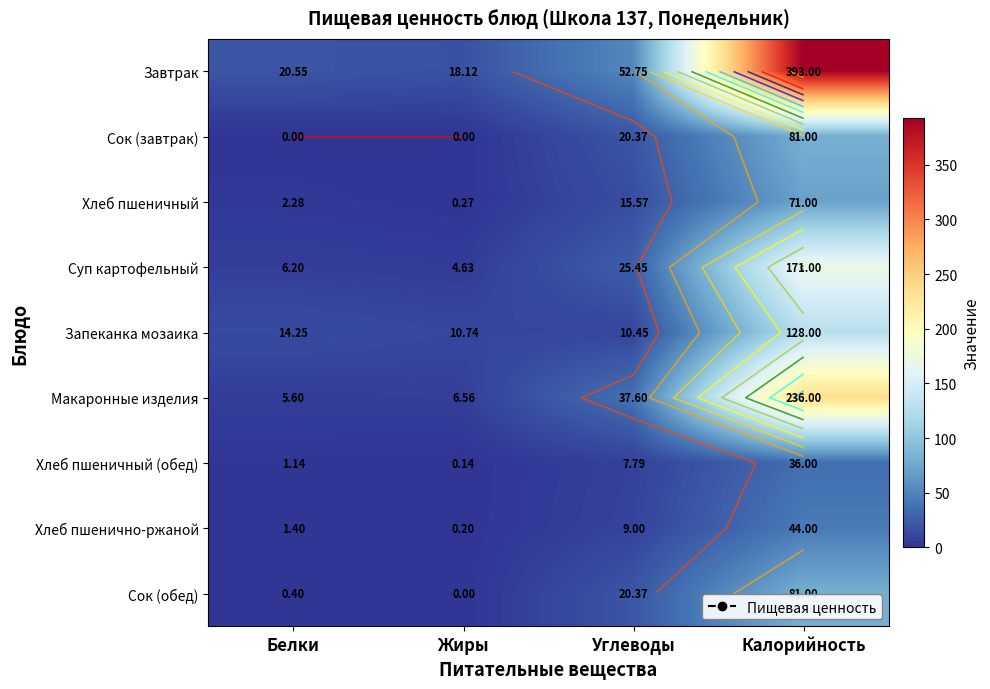

At which category is the sum across all series the highest?

Калорийность